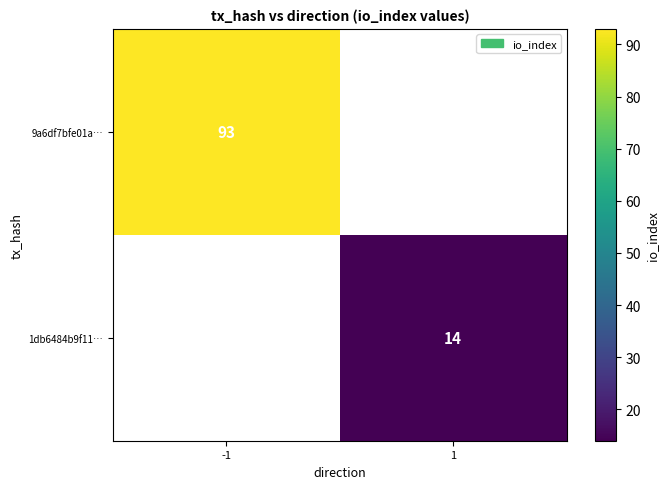

What is the minimum value shown in the chart?

14.0